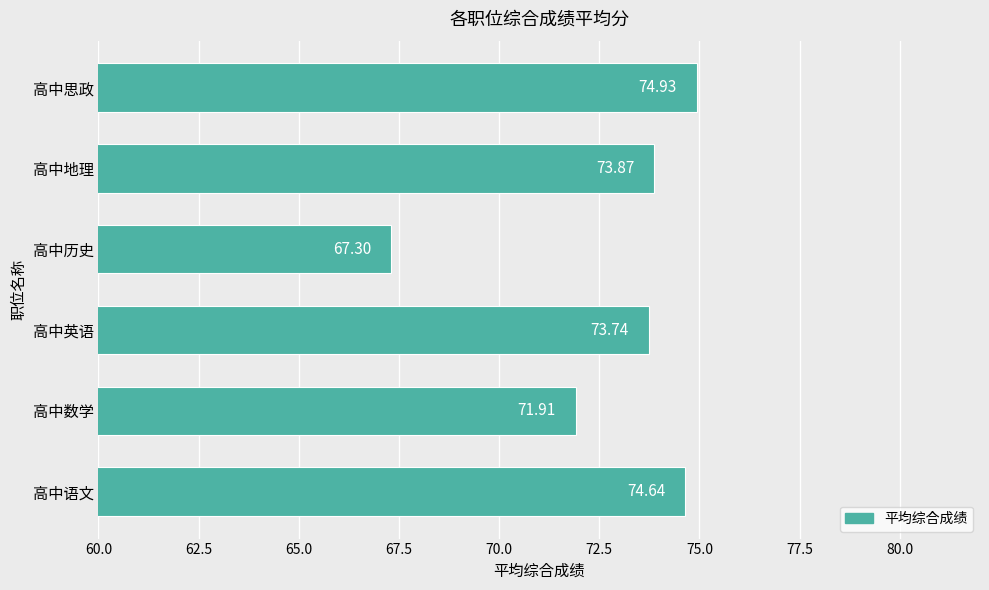

Approximately how many times larger is the value at 高中数学 compared to 高中历史?

1.1